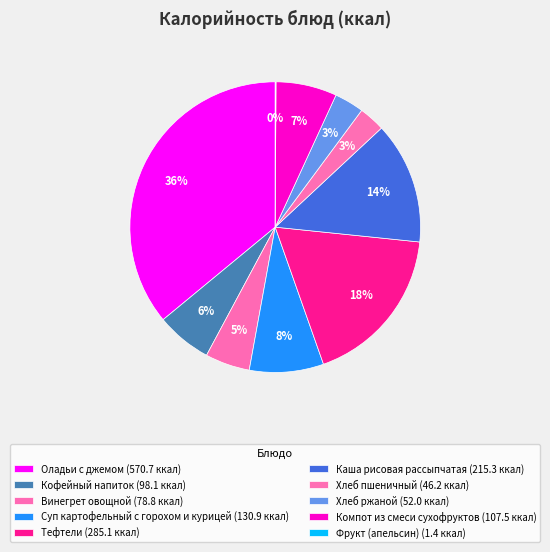

Approximately how many times larger is the value at Тефтели compared to Компот из смеси сухофруктов?

2.7